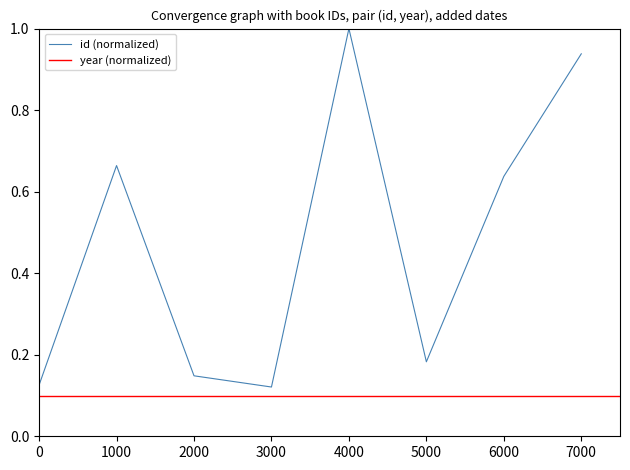

True or false: id (normalized) has a value of 0.2 at 0.

False